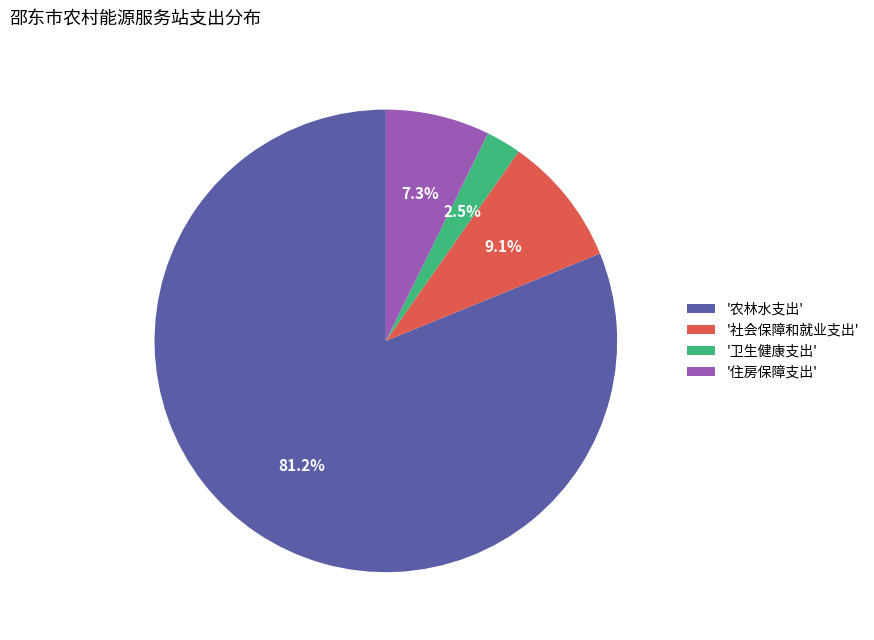

To the nearest percent, what is the average slice percentage?

25%